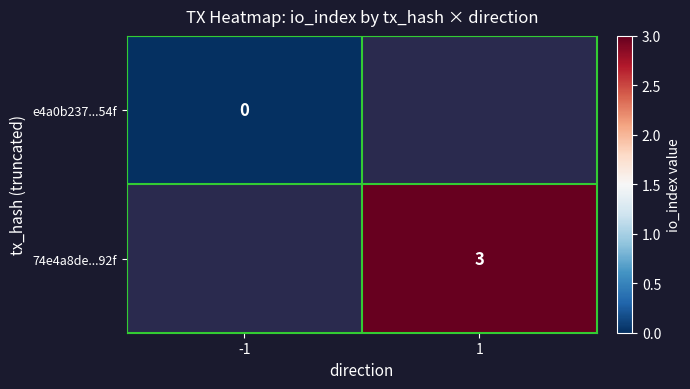

Which category has the highest value in the e4a0b237...54f series?

-1